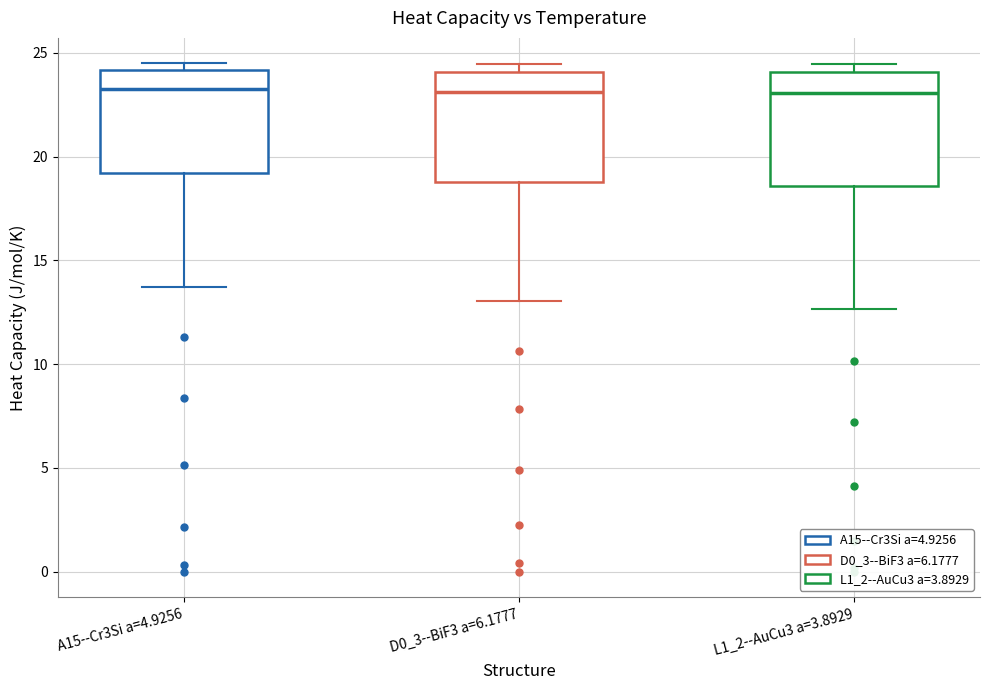

Where is the upper edge of the box for D0_3--BiF3 a=6.1777 on the y-axis? The values are not printed on the chart, so give them approximately, as read against the axis.

24.0